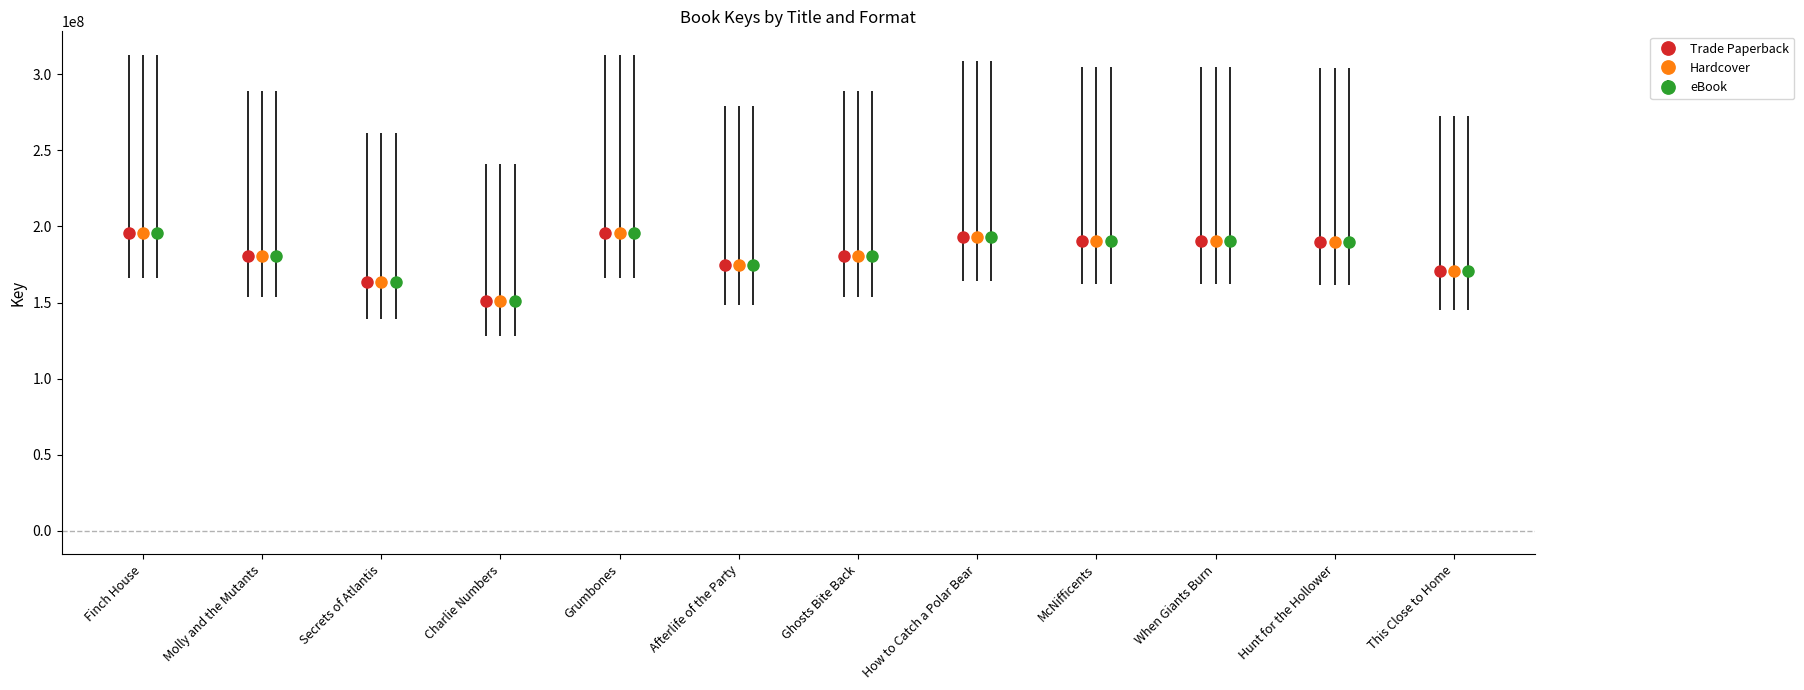

How many distinct data groups are displayed?

3